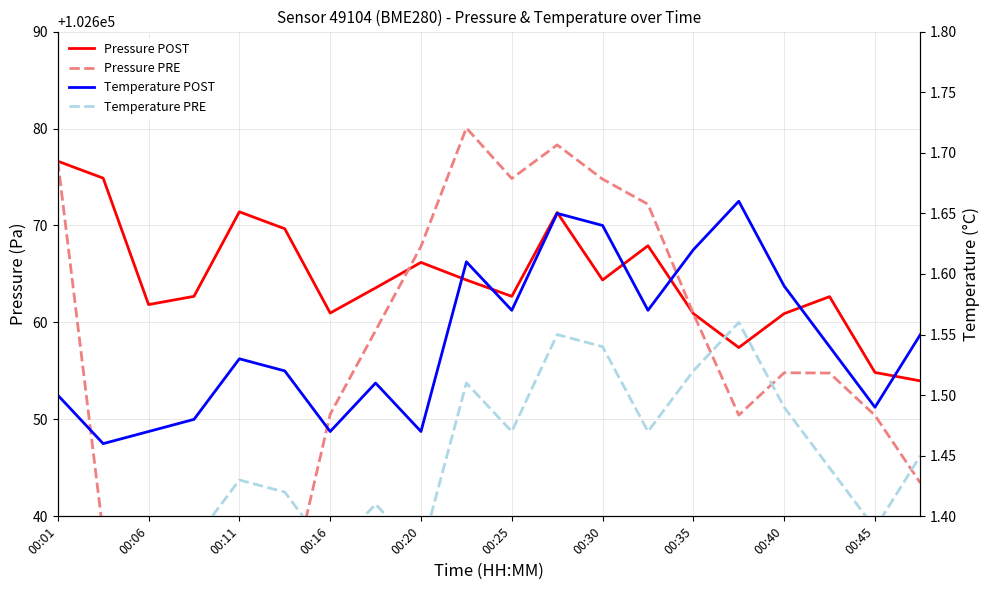

Reading left to right, transcribe all the data shown in this chart.

Pressure POST: 102676.6	102674.9	102661.8	102662.7	102671.4	102669.7	102661.0	102663.6	102666.2	102664.4	102662.7	102671.3	102664.4	102667.9	102660.9	102657.4	102660.9	102662.7	102654.8	102654.0
Pressure PRE: 102676.6	102638.2	102626.9	102626.0	102631.2	102630.3	102650.5	102659.2	102667.8	102680.1	102674.8	102678.3	102674.8	102672.2	102660.9	102650.4	102654.8	102654.8	102650.4	102643.4
Temperature POST: 1.5	1.5	1.5	1.5	1.5	1.5	1.5	1.5	1.5	1.6	1.6	1.6	1.6	1.6	1.6	1.7	1.6	1.5	1.5	1.6
Temperature PRE: 1.4	1.4	1.4	1.4	1.4	1.4	1.4	1.4	1.4	1.5	1.5	1.5	1.5	1.5	1.5	1.6	1.5	1.4	1.4	1.4